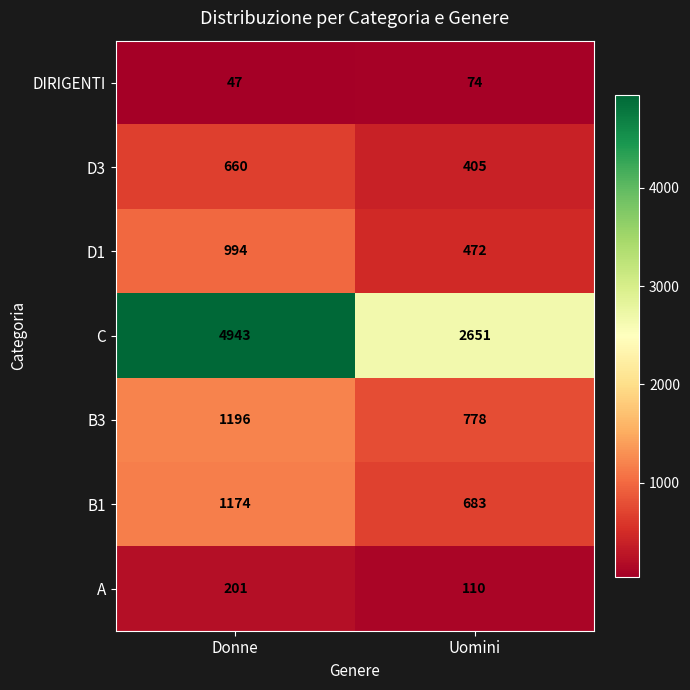

At Donne, list the series in order from smallest to largest.

DIRIGENTI, A, D3, D1, B1, B3, C